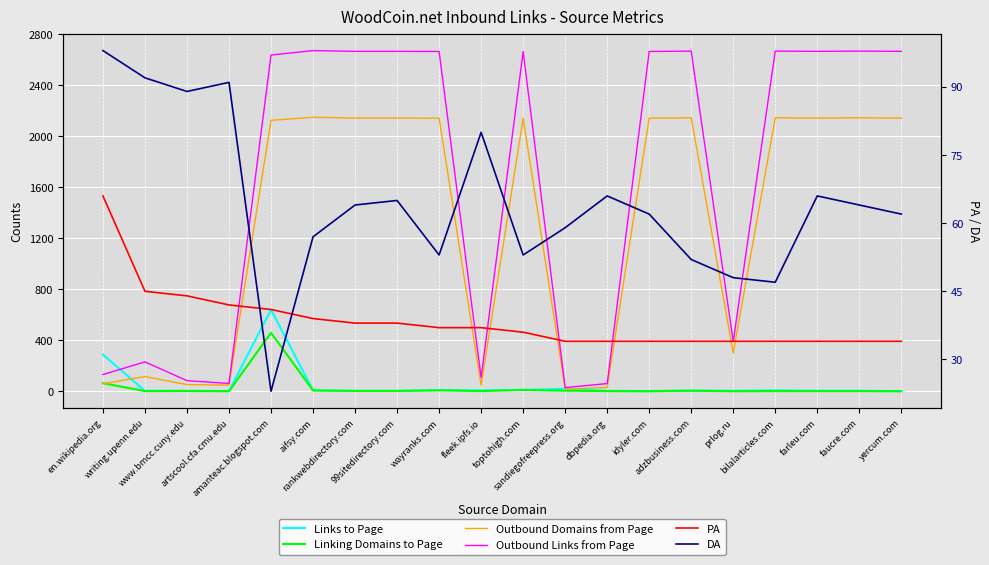

True or false: Links to Page and Linking Domains to Page cross at least once.

False